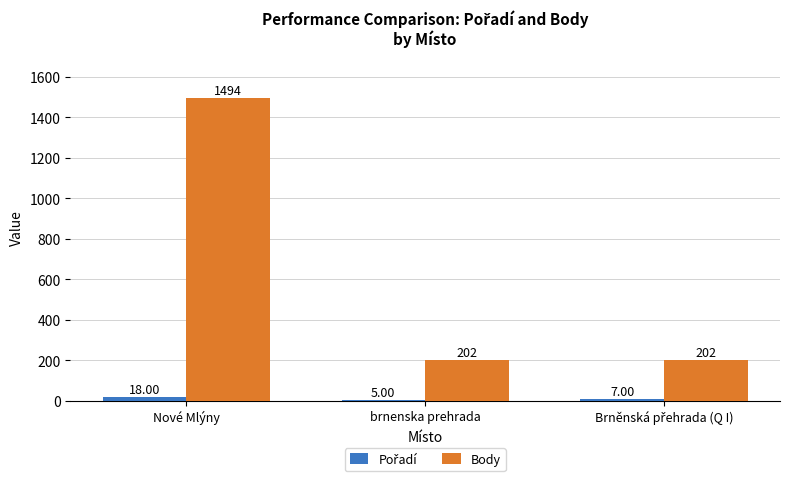

Are the bars grouped side by side (vs. stacked)?

Yes